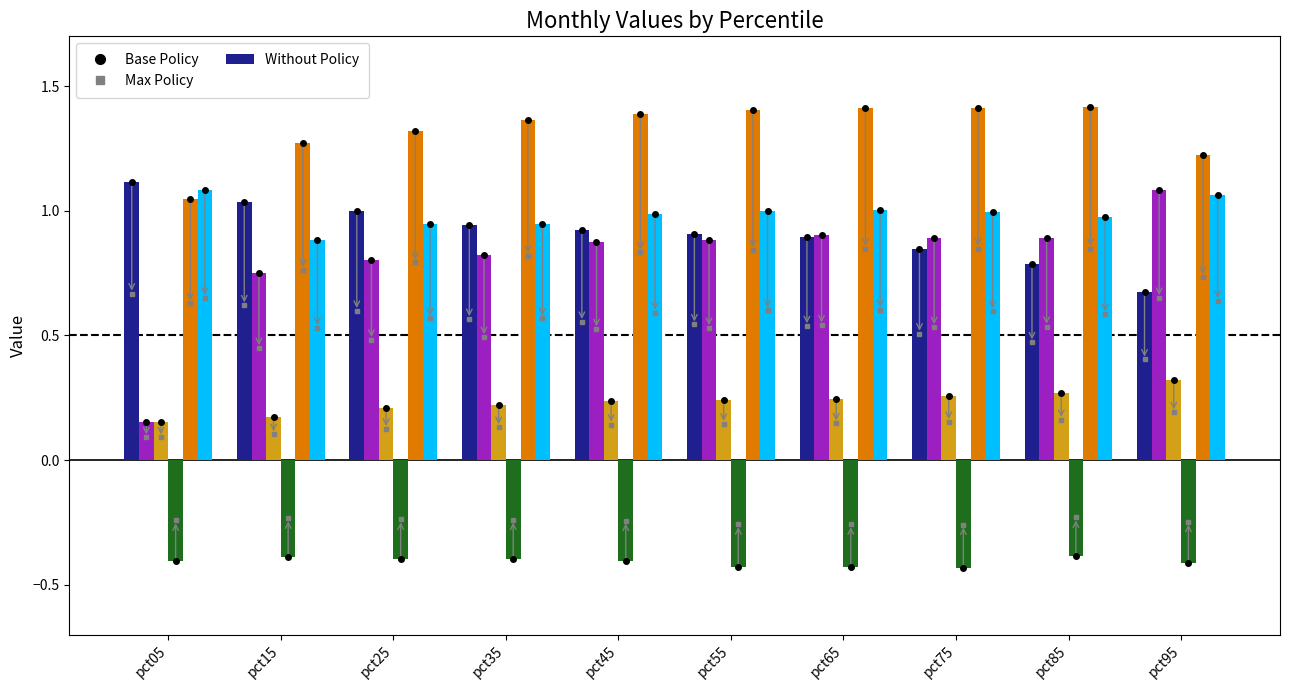

What is the difference between the highest and lowest values at pct45?

1.8